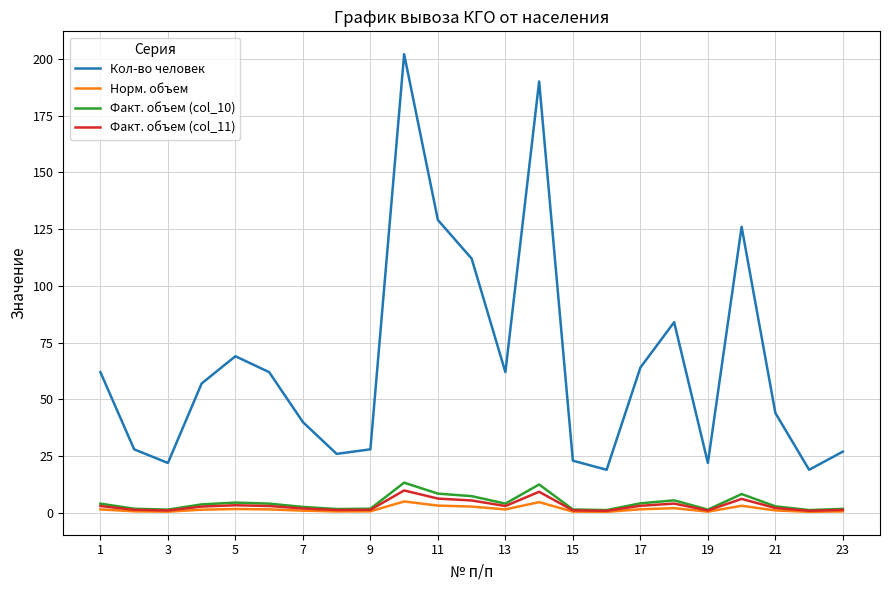

What is the highest value of the Кол-во человек series?

202.0